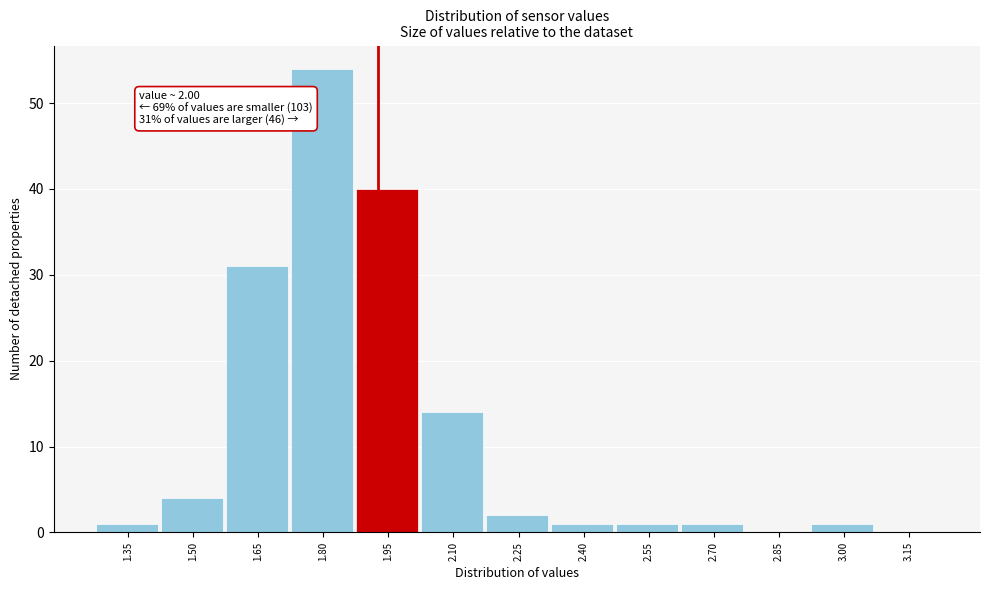

Reading left to right, what are all the values shown in this chart?

1.35=1	1.50=4	1.65=31	1.80=54	1.95=40	2.10=14	2.25=2	2.40=1	2.55=1	2.70=1	2.85=0	3.00=1	3.15=0